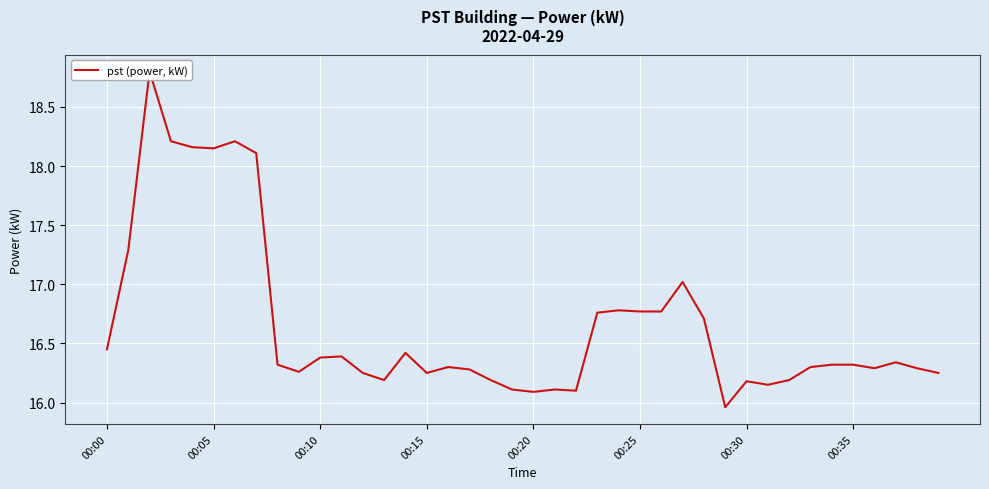

The value at 32 is 9.1. True or false?

False